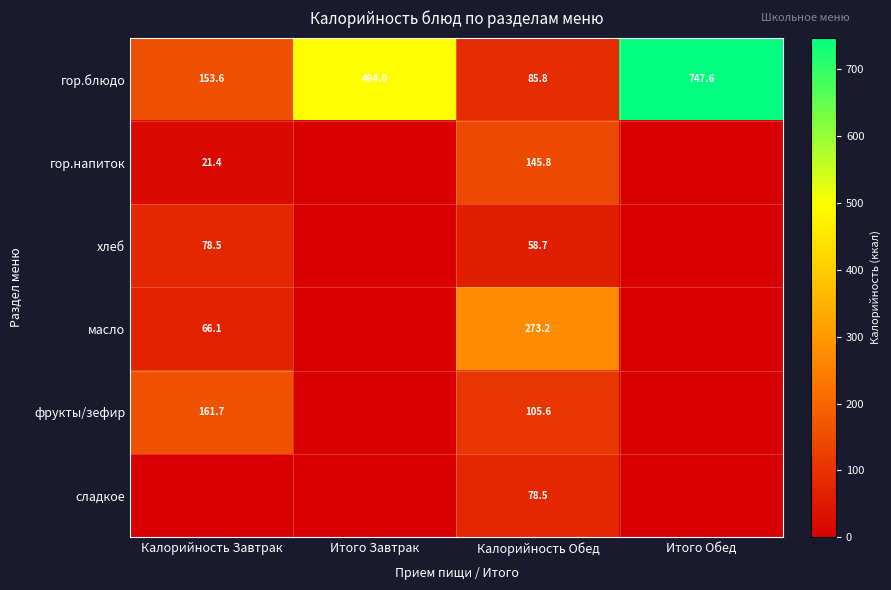

What is the sum of the гор.блюдо values at Итого Завтрак and Калорийность Обед?

579.8